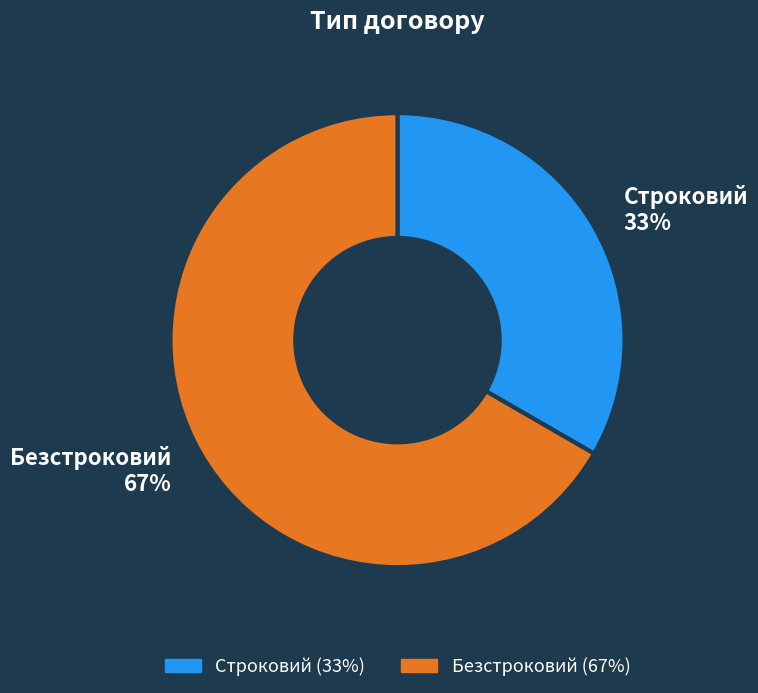

Does Строковий represent more than half of the total?

No